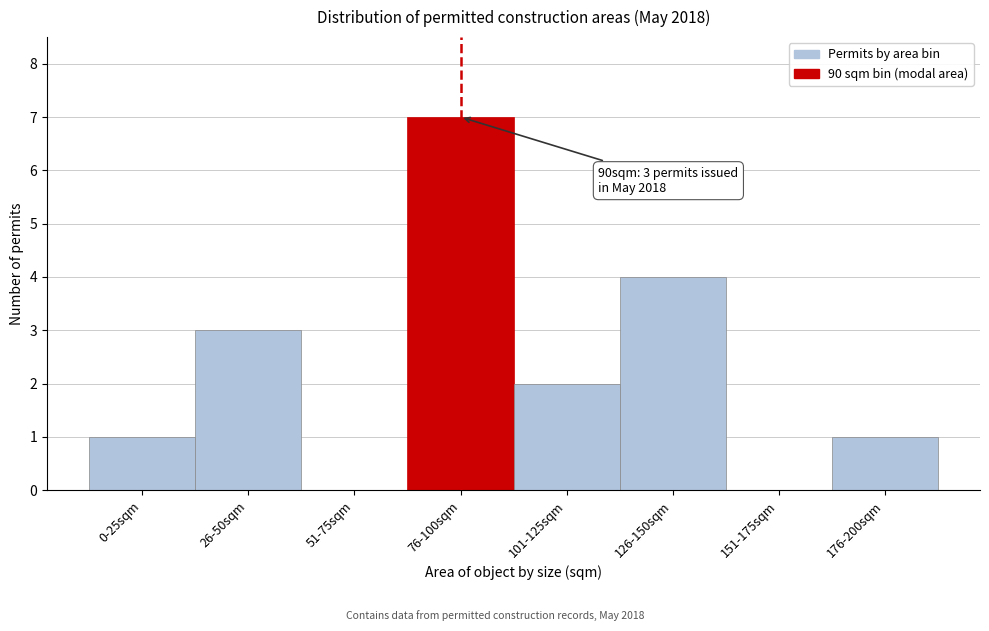

Reading right to left, what are all the values shown in this chart?

176-200sqm=1	151-175sqm=0	126-150sqm=4	101-125sqm=2	76-100sqm=7	51-75sqm=0	26-50sqm=3	0-25sqm=1